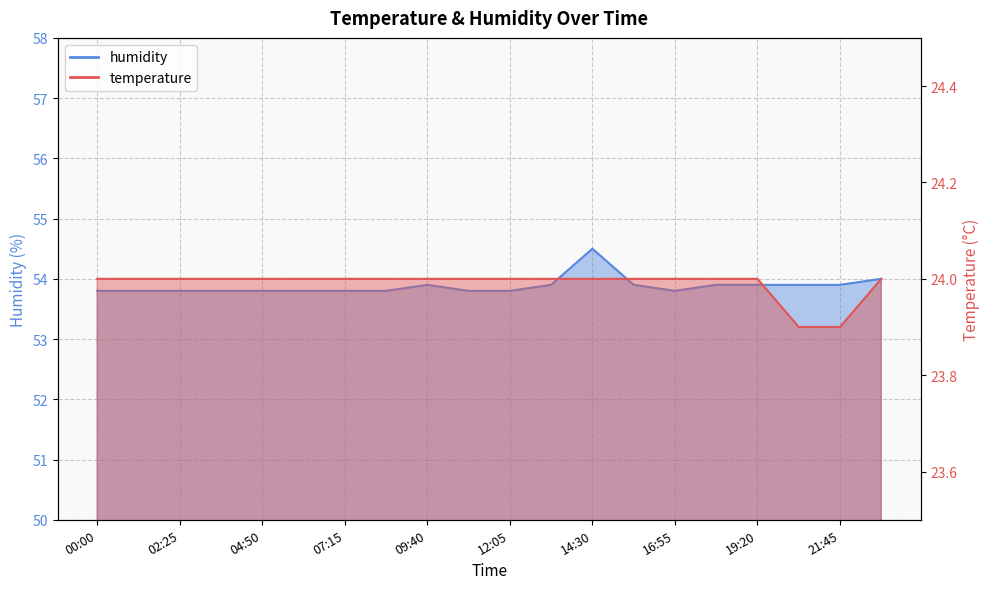

Reading right to left, what are all the values shown in this chart?

temperature: 22:57=24.0	21:45=23.9	20:32=23.9	19:20=24.0	18:07=24.0	16:55=24.0	15:42=24.0	14:30=24.0	13:17=24.0	12:05=24.0	10:52=24.0	09:40=24.0	08:27=24.0	07:15=24.0	06:02=24.0	04:50=24.0	03:37=24.0	02:25=24.0	01:12=24.0	00:00=24.0
humidity: 22:57=54.0	21:45=53.9	20:32=53.9	19:20=53.9	18:07=53.9	16:55=53.8	15:42=53.9	14:30=54.5	13:17=53.9	12:05=53.8	10:52=53.8	09:40=53.9	08:27=53.8	07:15=53.8	06:02=53.8	04:50=53.8	03:37=53.8	02:25=53.8	01:12=53.8	00:00=53.8